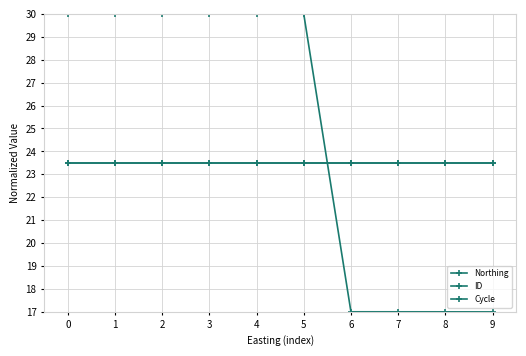

What is the total value across all series at 7?

64.0